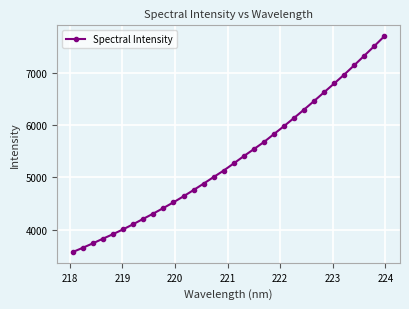

What is the difference between the maximum and minimum values?

4126.7